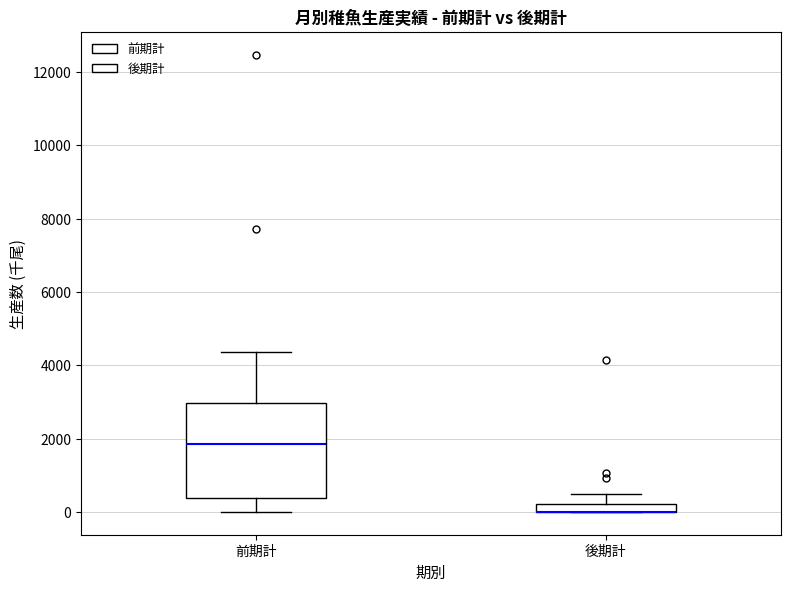

Where does the median line of the box for 前期計 sit on the y-axis? The values are not printed on the chart, so give them approximately, as read against the axis.

1800